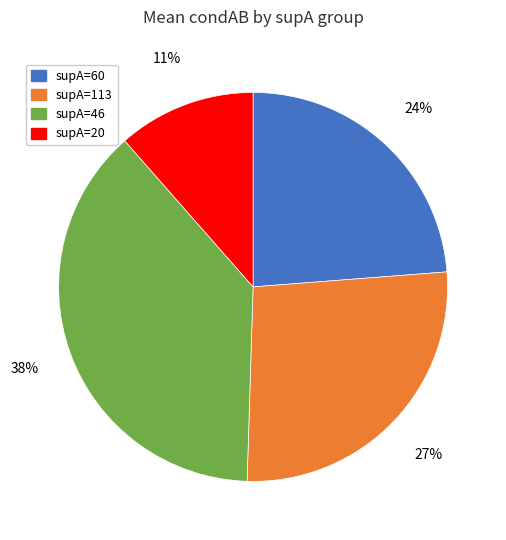

True or false: supA=46 accounts for 25% of the total.

False